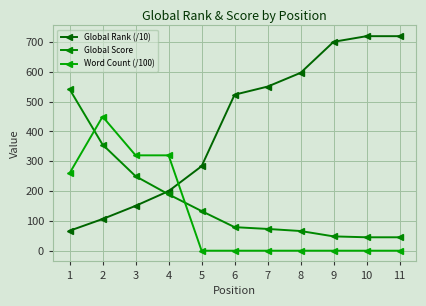

The Word Count (/100) series shows 0.0 at 6. True or false?

True